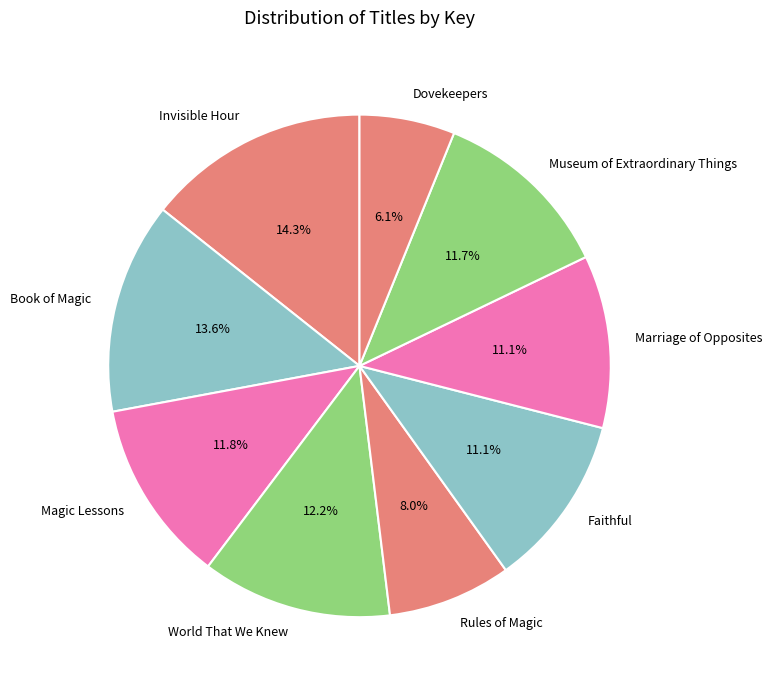

To the nearest percent, what percentage of the pie is Rules of Magic?

8%